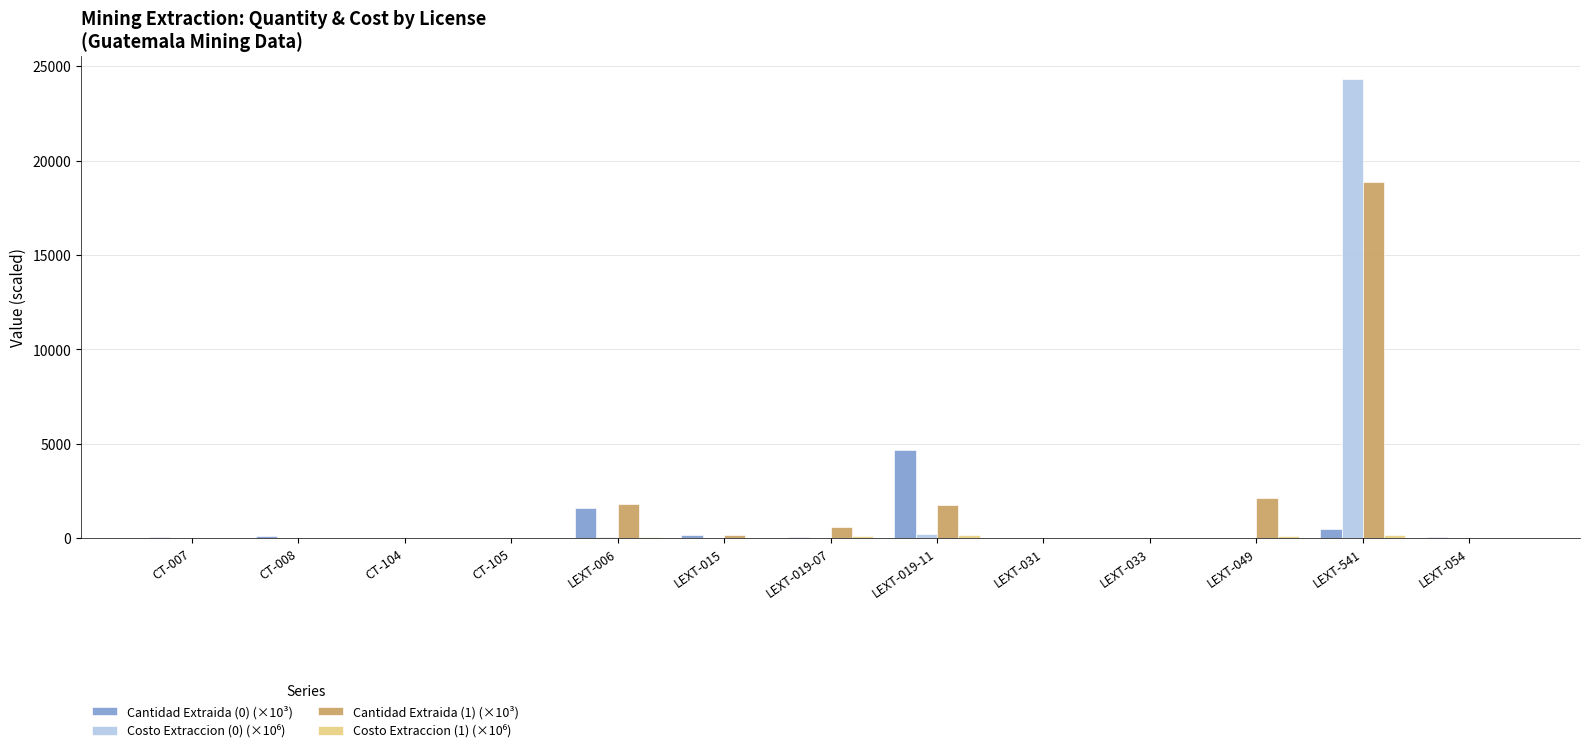

Count the number of categories in the chart.

13